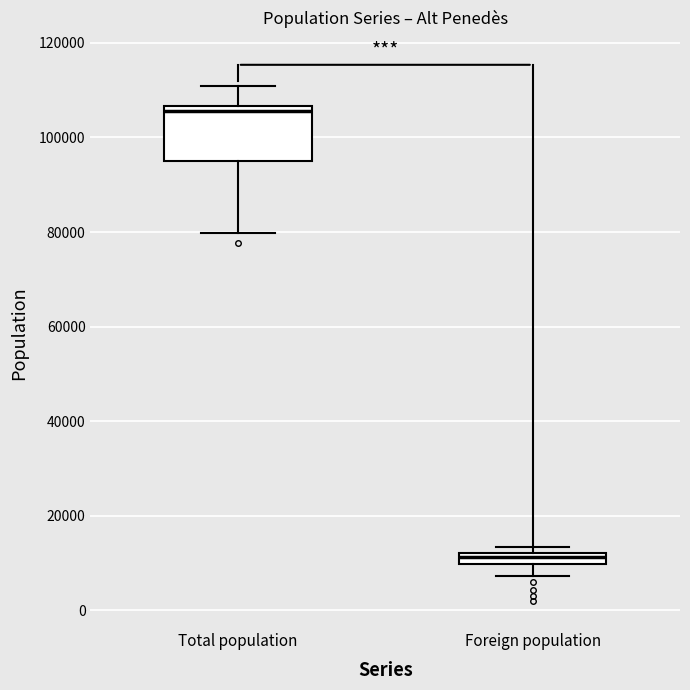

Which box is the tallest, from its lower edge to its upper edge?

Total population